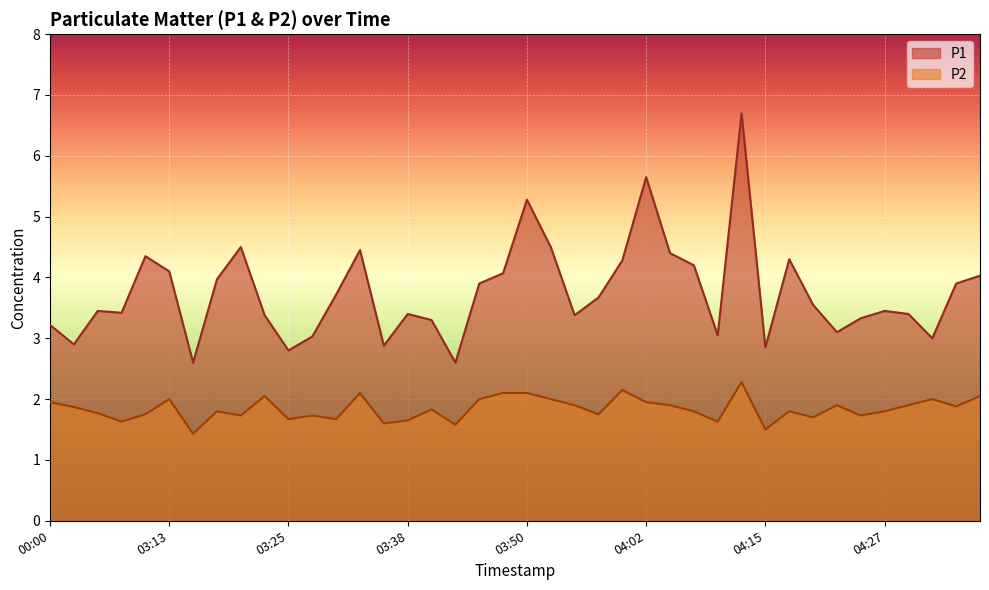

Rank the categories by P2 value from highest to lowest.

04:12, 04:00, 03:33, 03:48, 03:50, 03:23, 04:37, 03:13, 03:45, 03:52, 04:32, 00:00, 04:02, 03:55, 04:05, 04:22, 04:29, 04:34, 03:03, 03:40, 03:18, 04:07, 04:17, 04:27, 03:06, 03:11, 03:57, 03:20, 03:28, 04:24, 04:20, 03:25, 03:30, 03:38, 03:08, 04:10, 03:35, 03:43, 04:15, 03:16